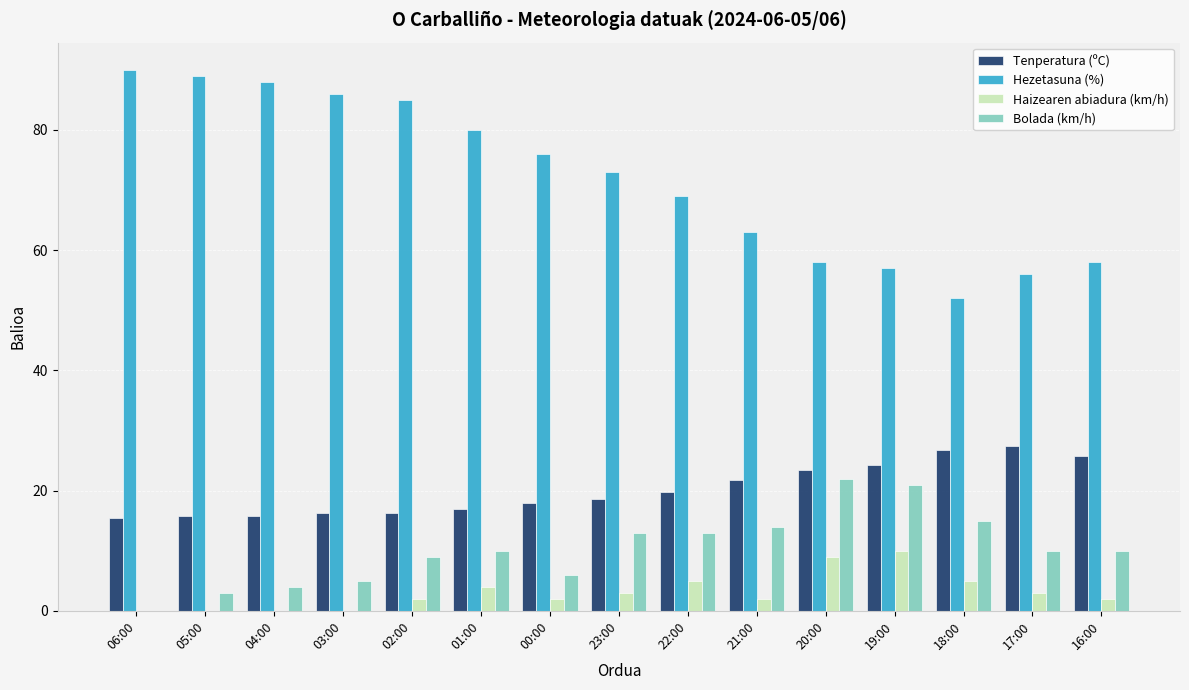

What is the highest value of the Bolada (km/h) series?

22.0